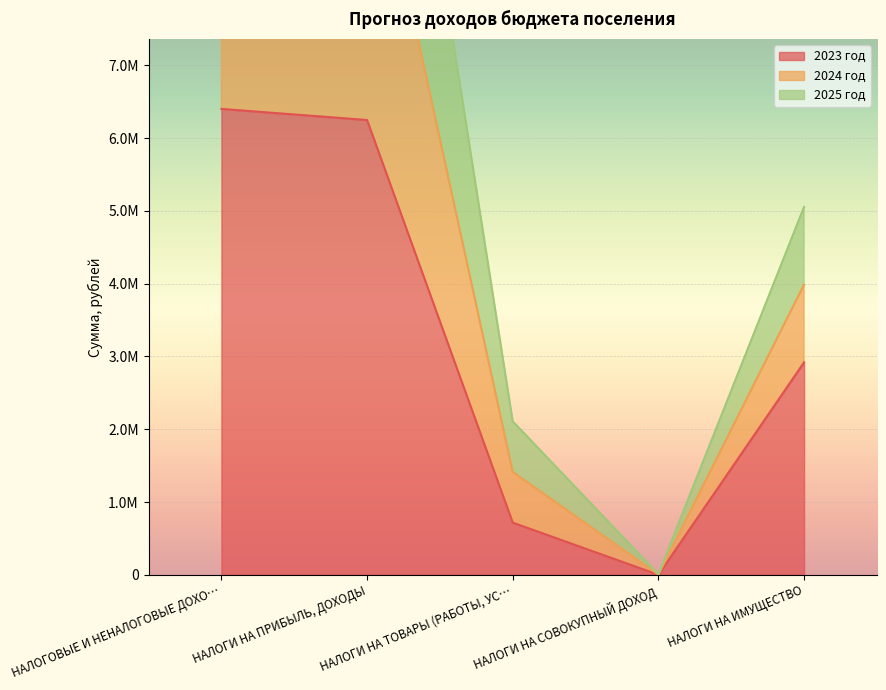

Does the chart display data point markers on the line(s)?

No